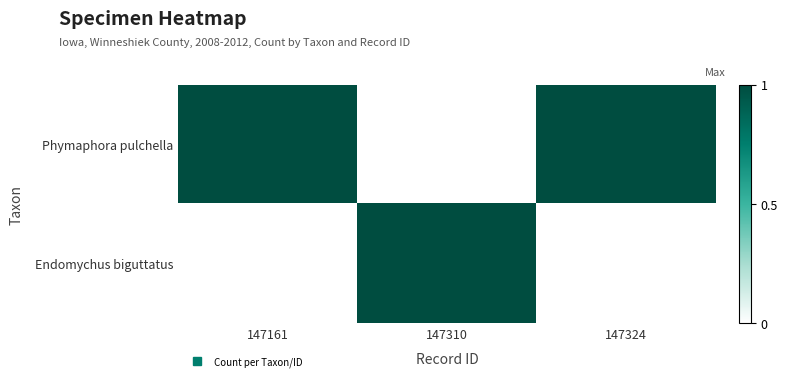

Which series has the widest spread of values?

Phymaphora pulchella